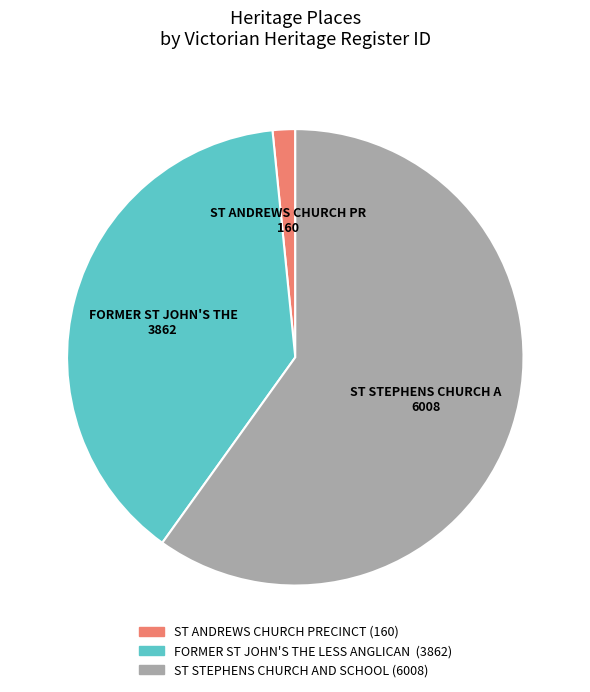

Does any single category account for the majority?

Yes